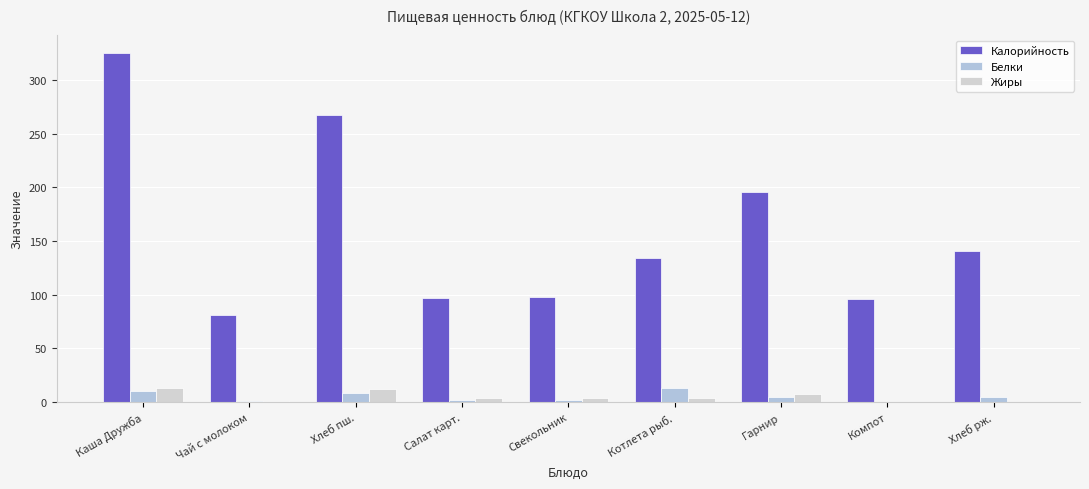

How many groups of bars are there?

9